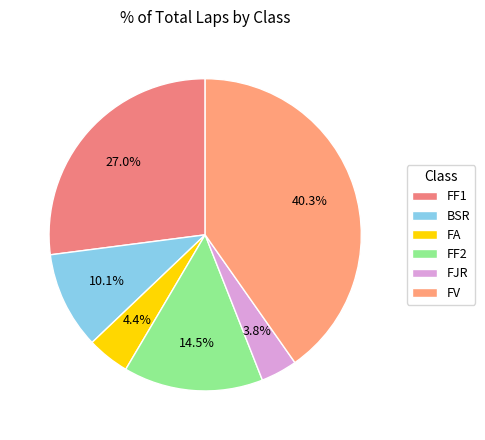

Is FF1 the majority of the pie?

No